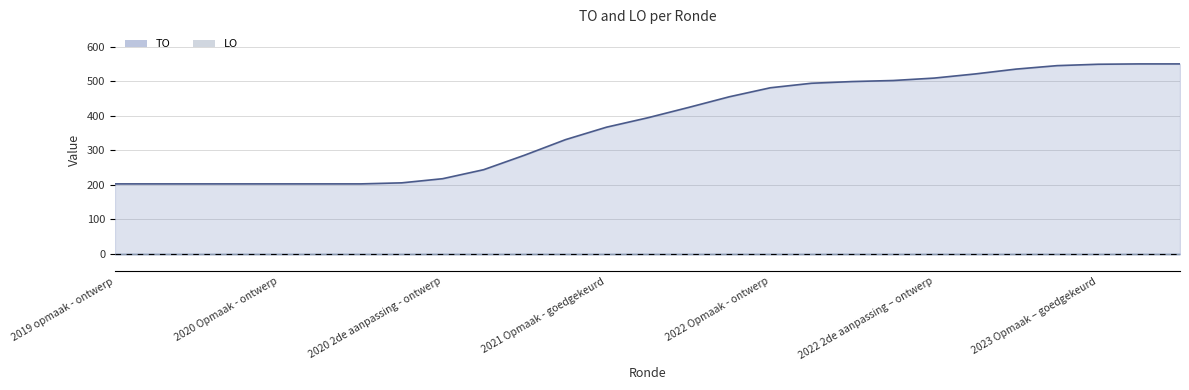

How many lines are shown in the chart?

1